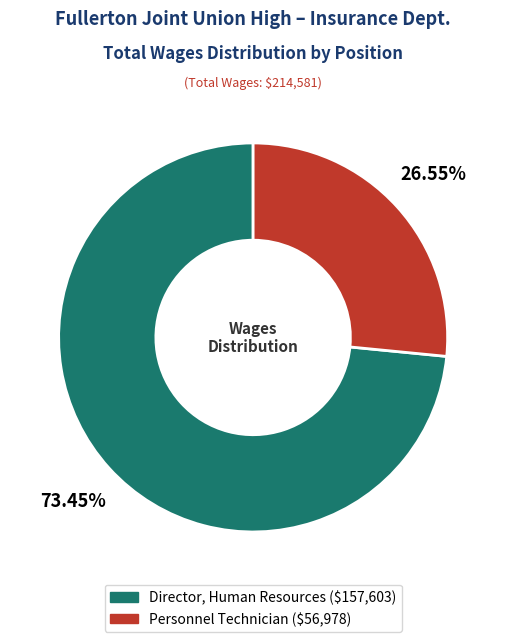

Combined, what portion of the pie is Director, Human Resources and Personnel Technician?

100.0%